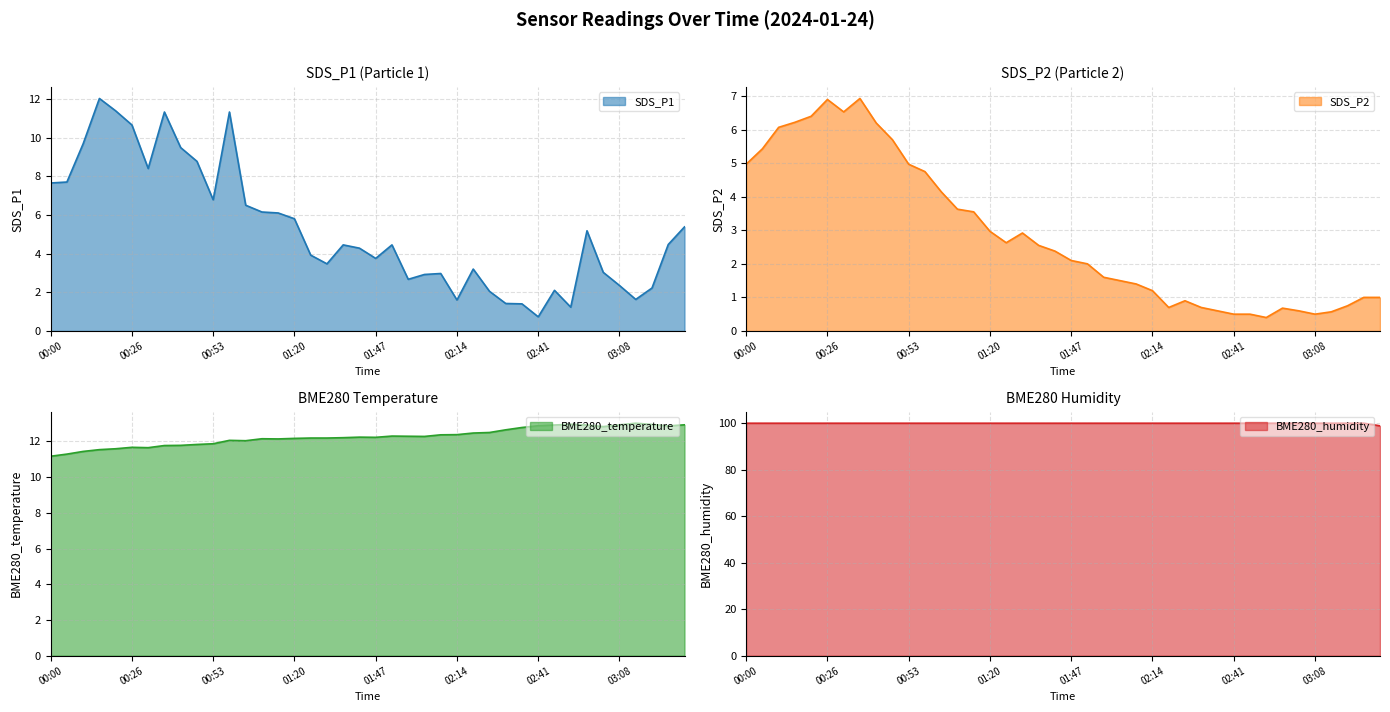

How many data points in SDS_P2 are less than 2?

18